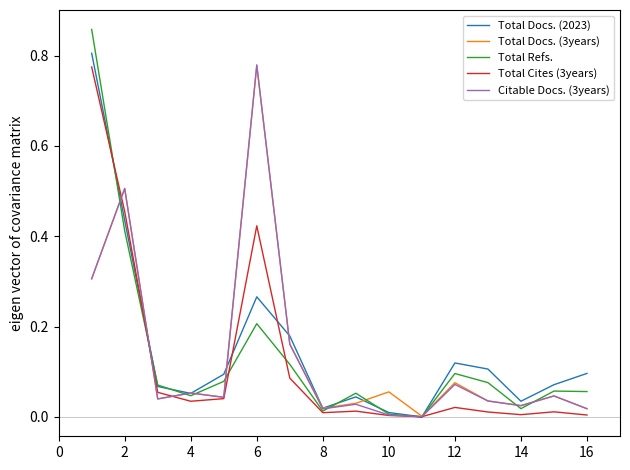

How many lines are shown in the chart?

5